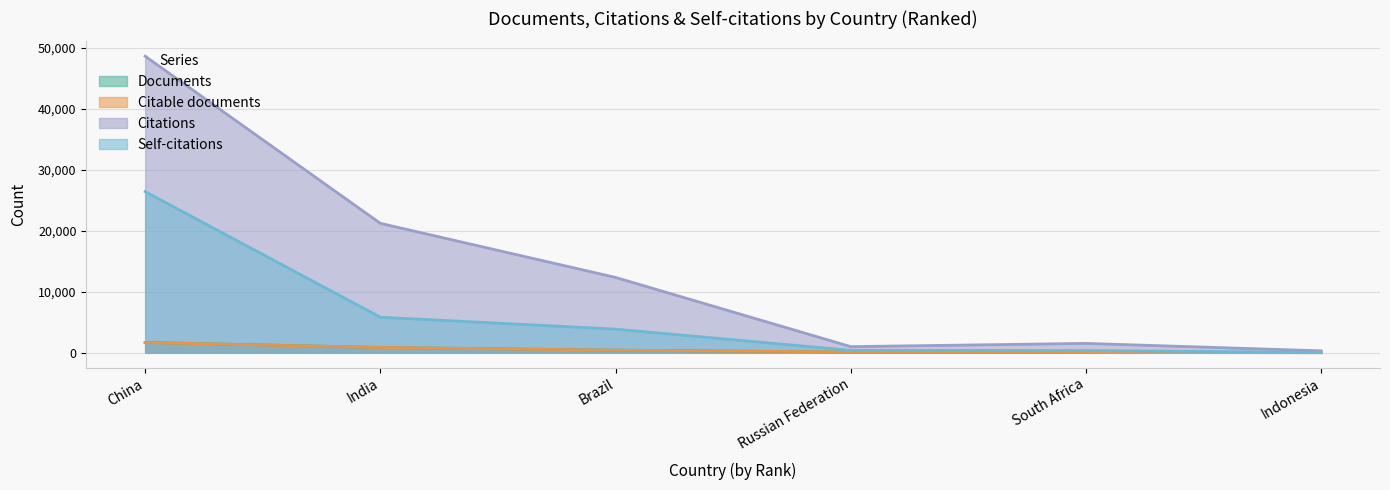

The value of Self-citations at South Africa is 367. True or false?

True